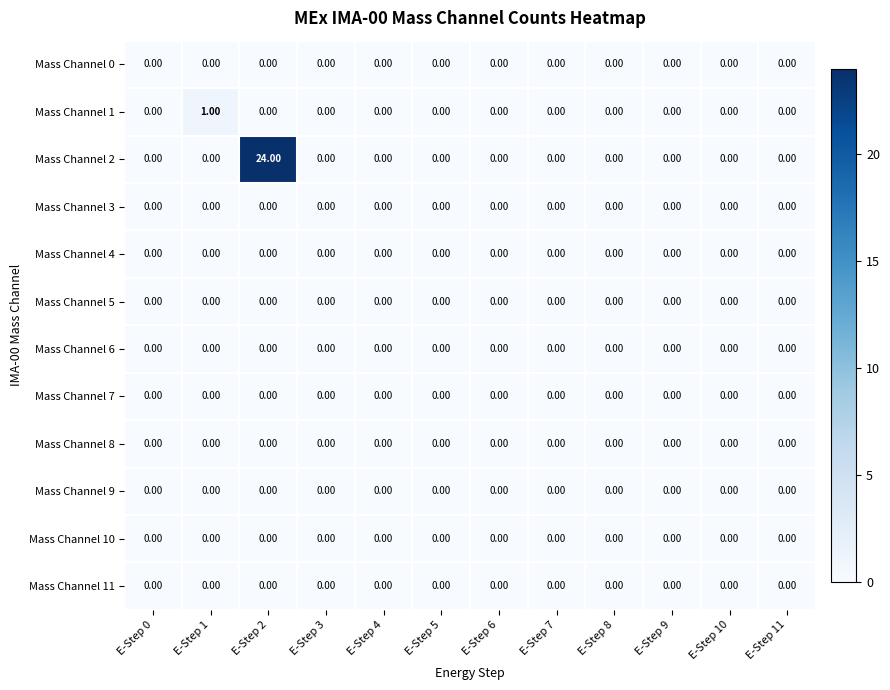

Which series has the widest spread of values?

Mass Channel 2